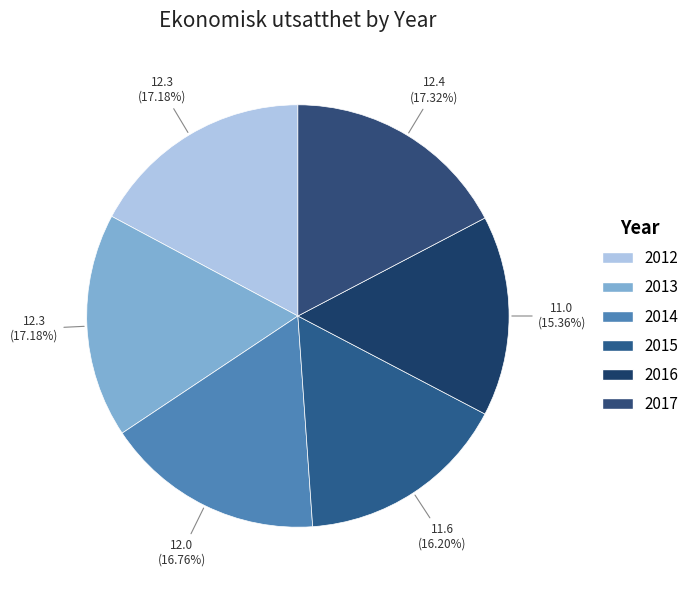

Is there a majority slice in this chart?

No